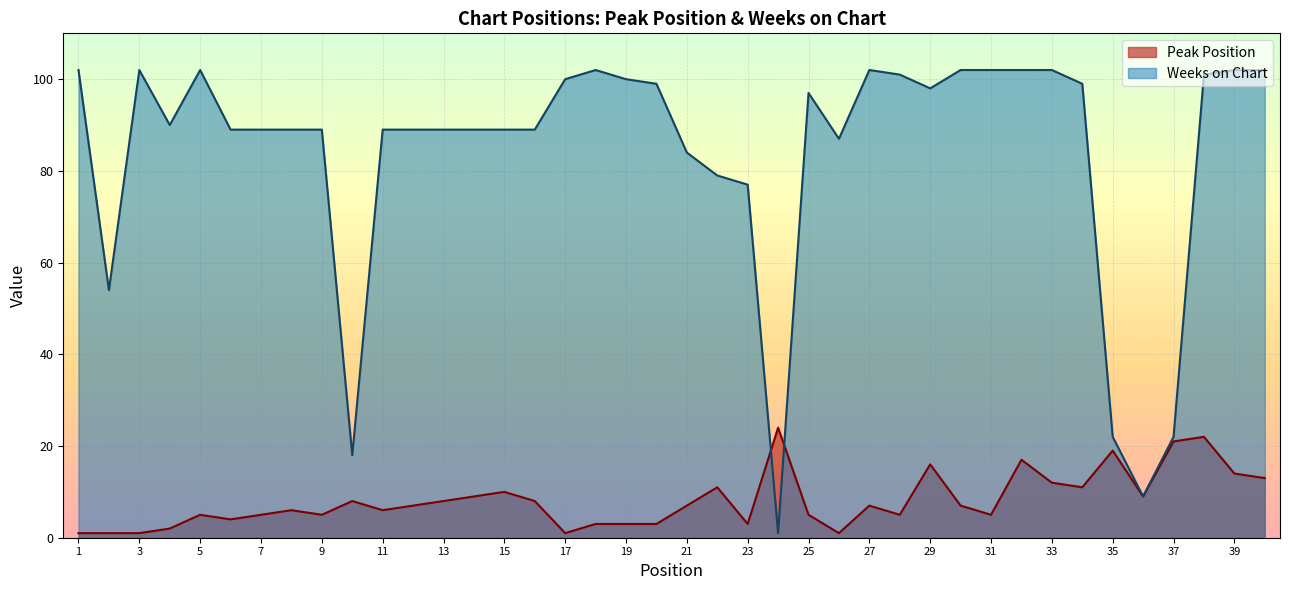

What is the difference between the second highest and second lowest values in the Peak Position series?

21